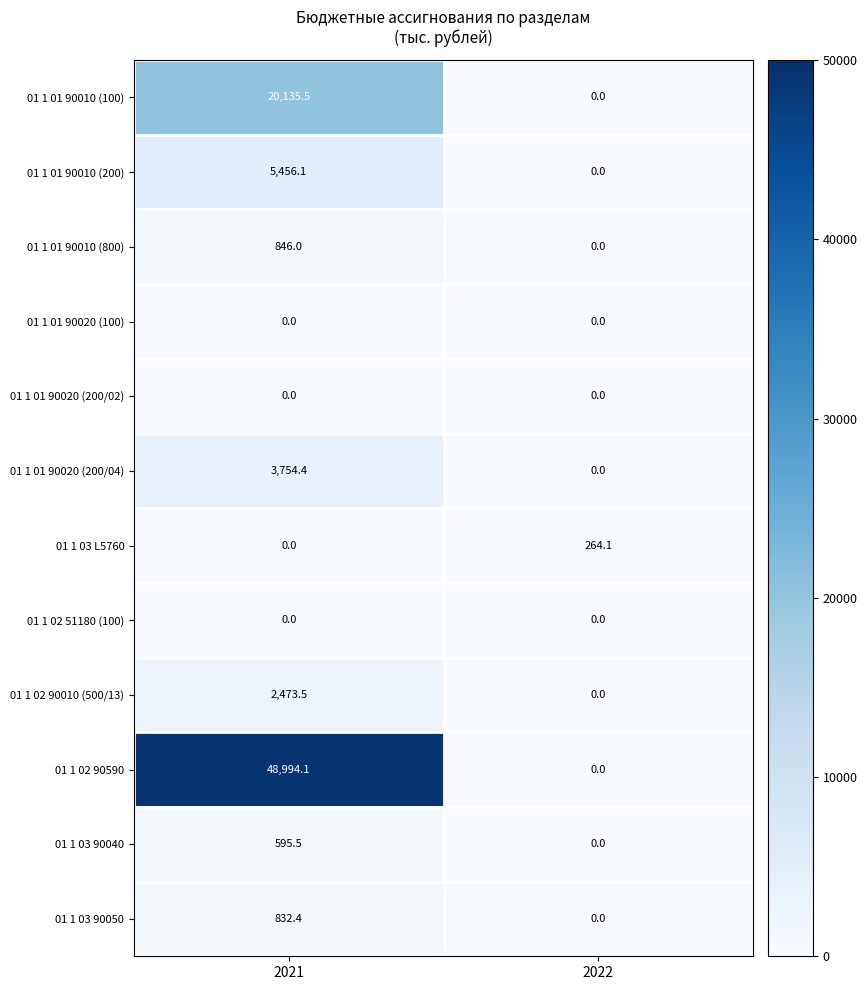

The 01 1 03 90050 series shows -434.2 at 2022. True or false?

False